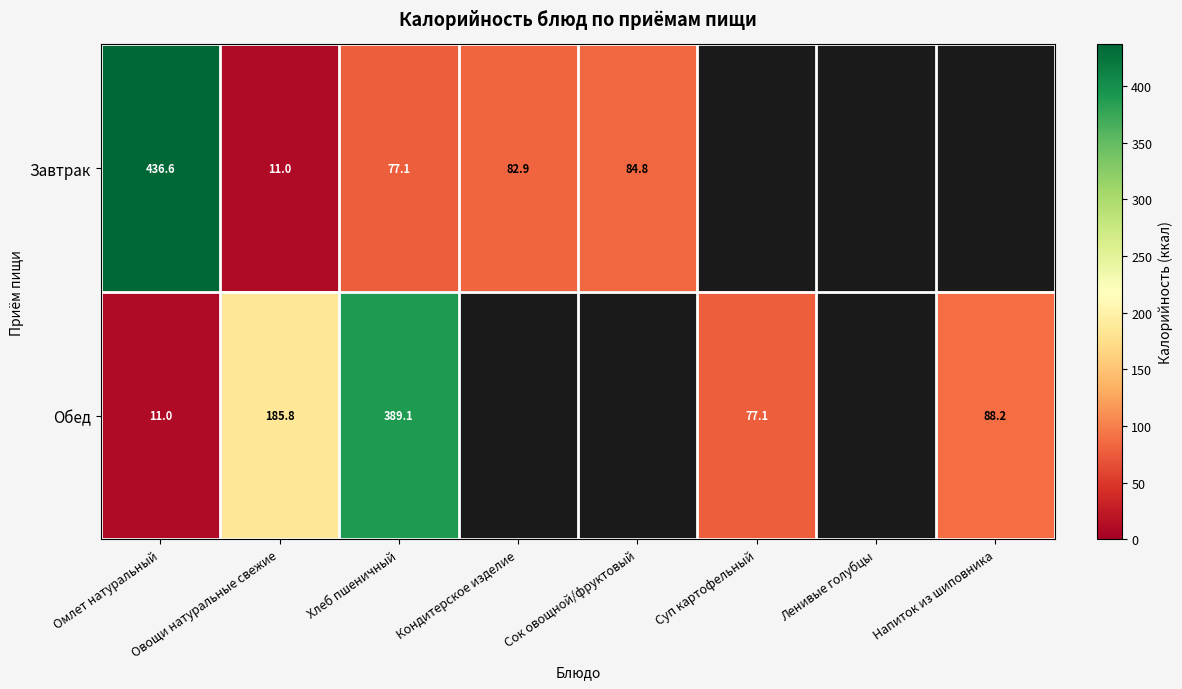

Between Овощи натуральные свежие and Хлеб пшеничный, which series saw the biggest shift?

Обед